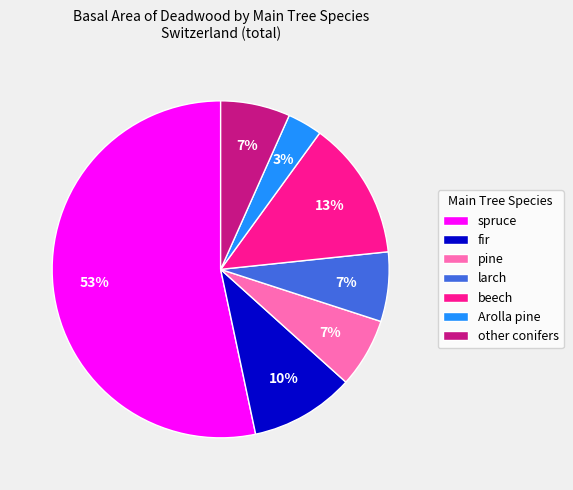

What is the majority slice?

spruce